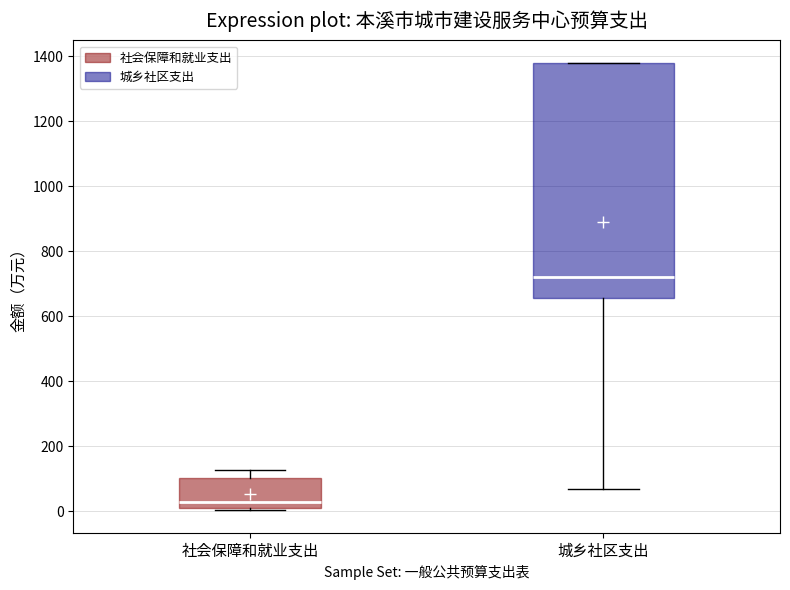

Comparing the boxes themselves (not the whiskers), which one is the tallest?

城乡社区支出